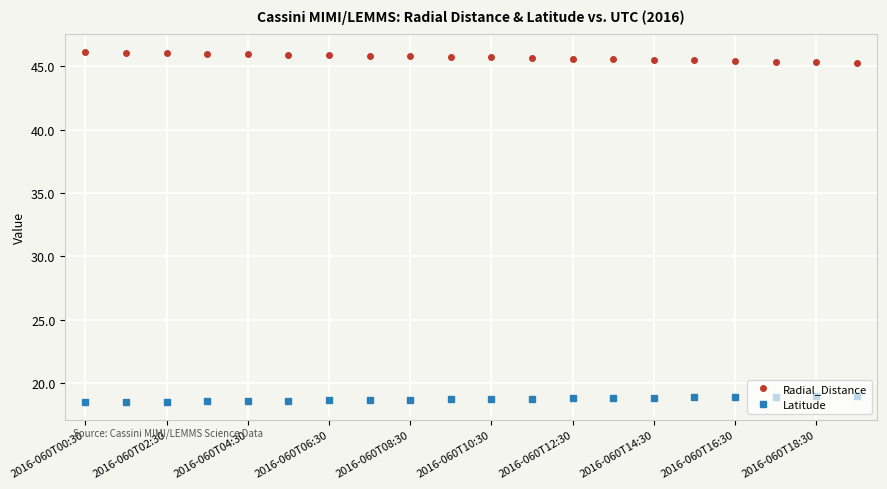

Rank the series by their maximum value, from highest to lowest.

Radial_Distance, Latitude